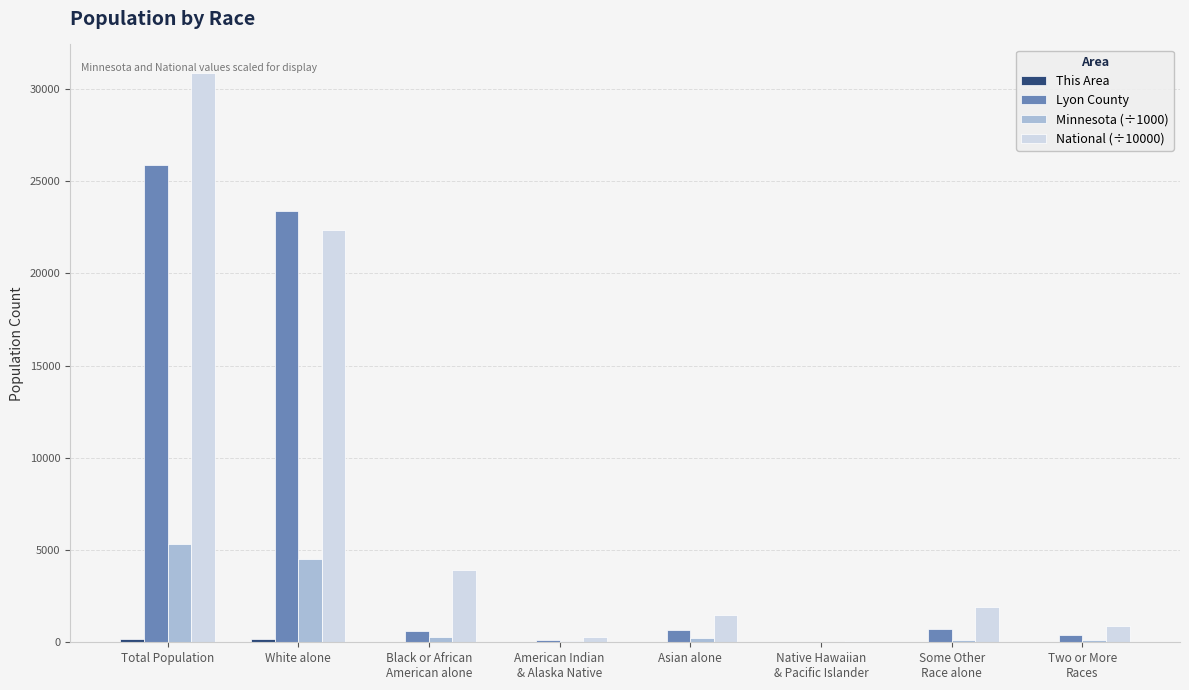

Does the chart contain stacked bars?

No